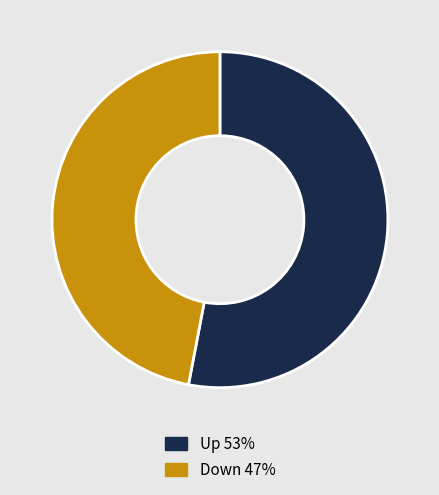

Is the sum of Up 53% and Down 47% greater than half?

Yes